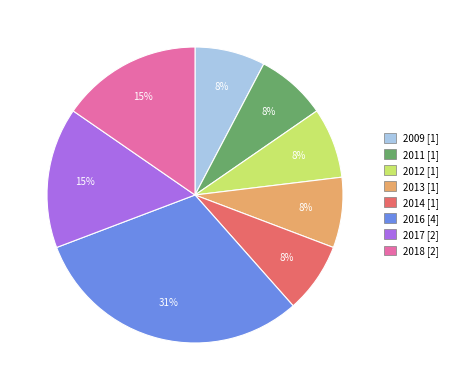

To the nearest percent, what percentage of the pie is 2013?

8%